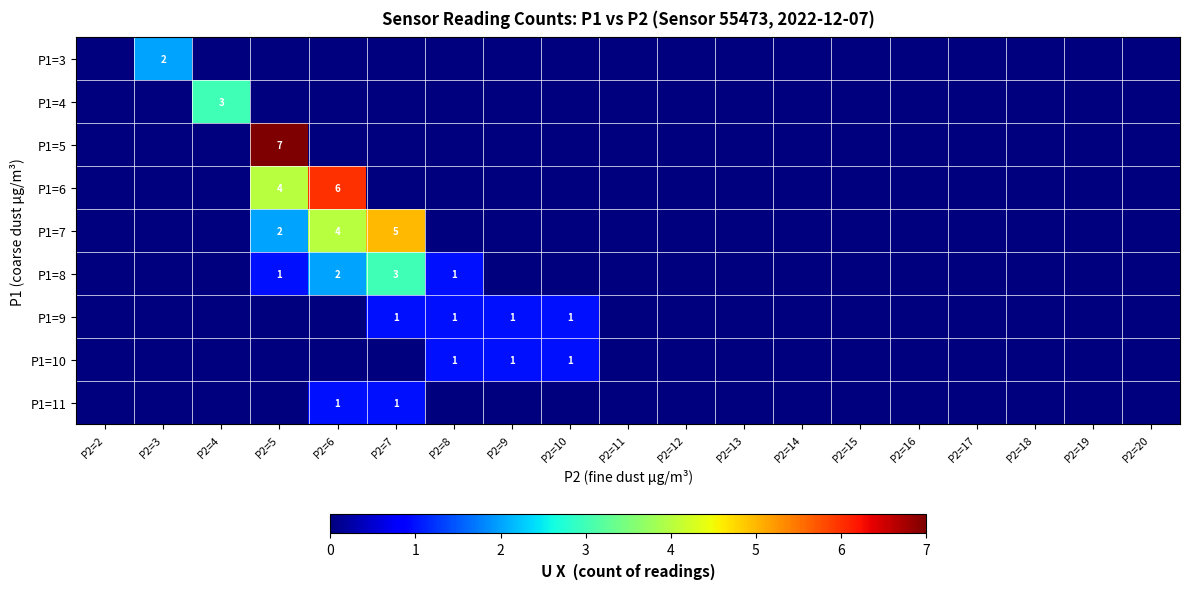

True or false: P1=7 has a value of 5 at P2=7.

True